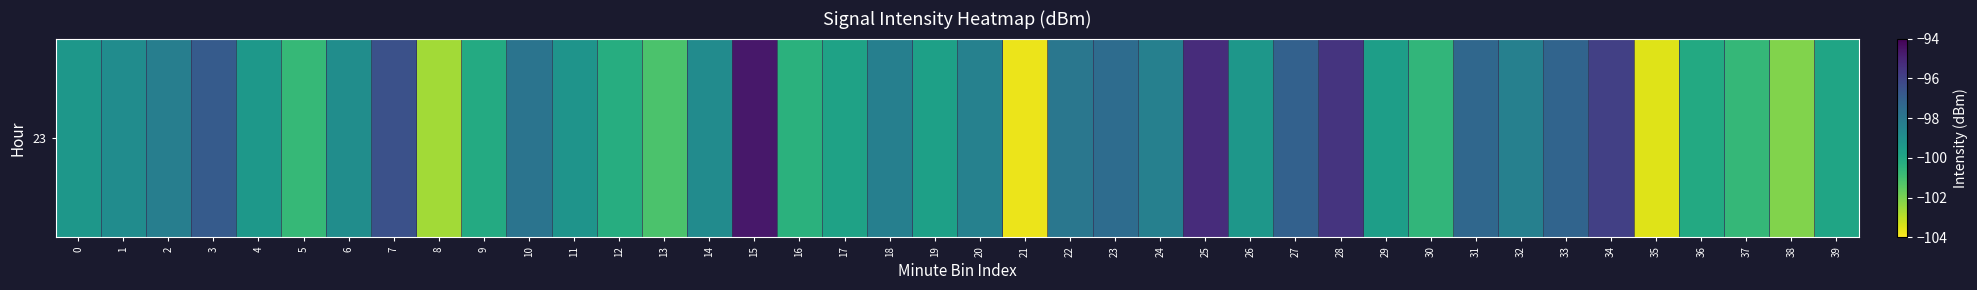

What is the minimum value shown in the chart?

-103.7